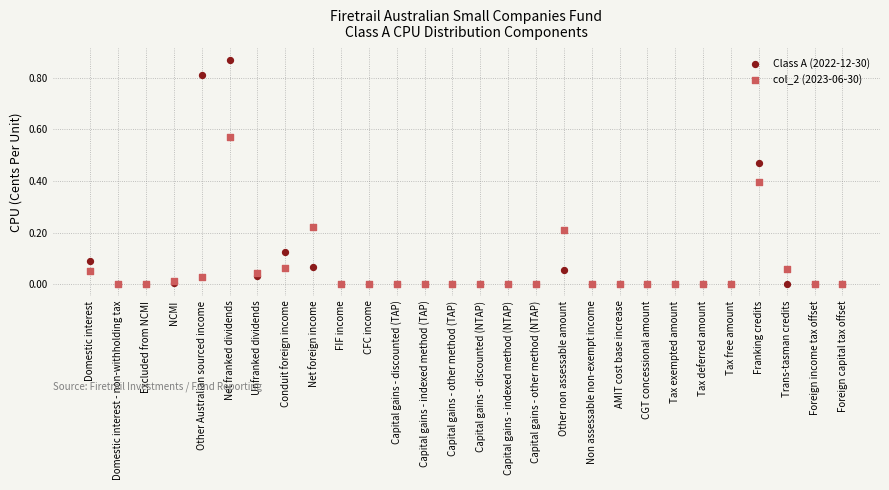

Which series reaches the maximum Y coordinate?

Class A (2022-12-30)